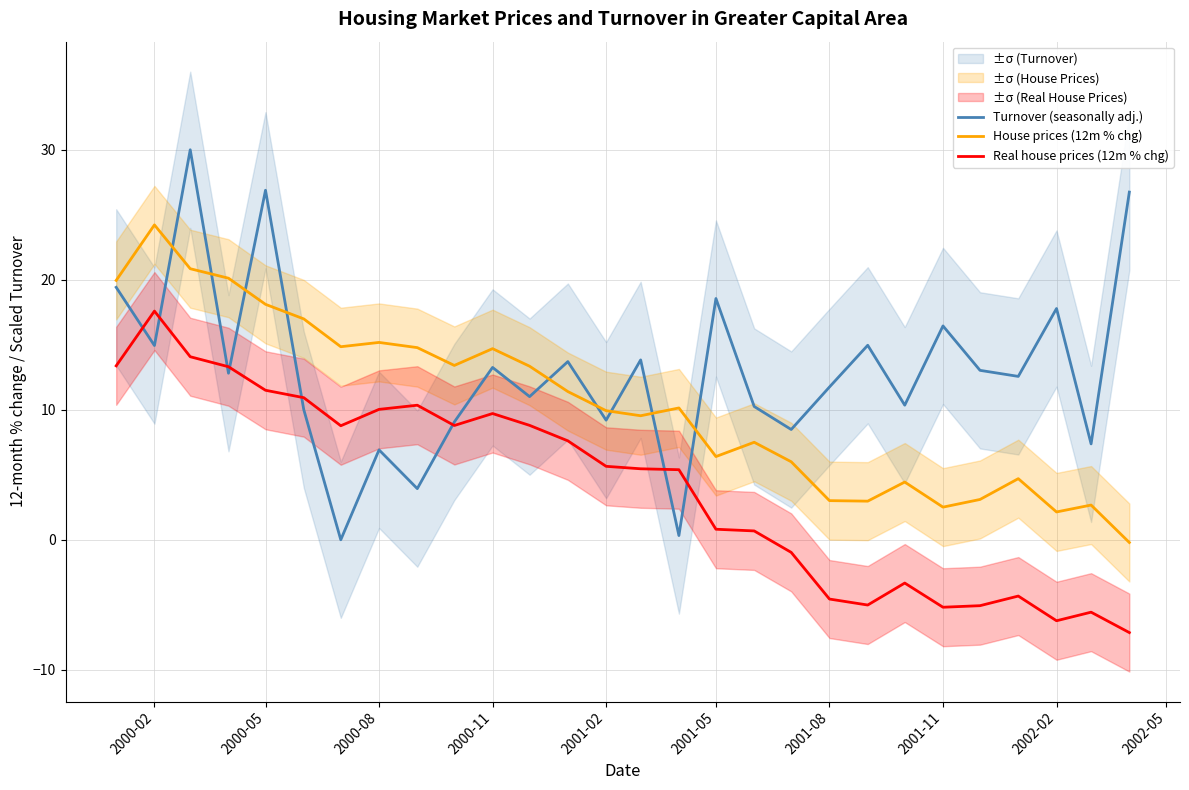

Is it true that Turnover (seasonally adj.) equals 15.9 at 2001-08?

False